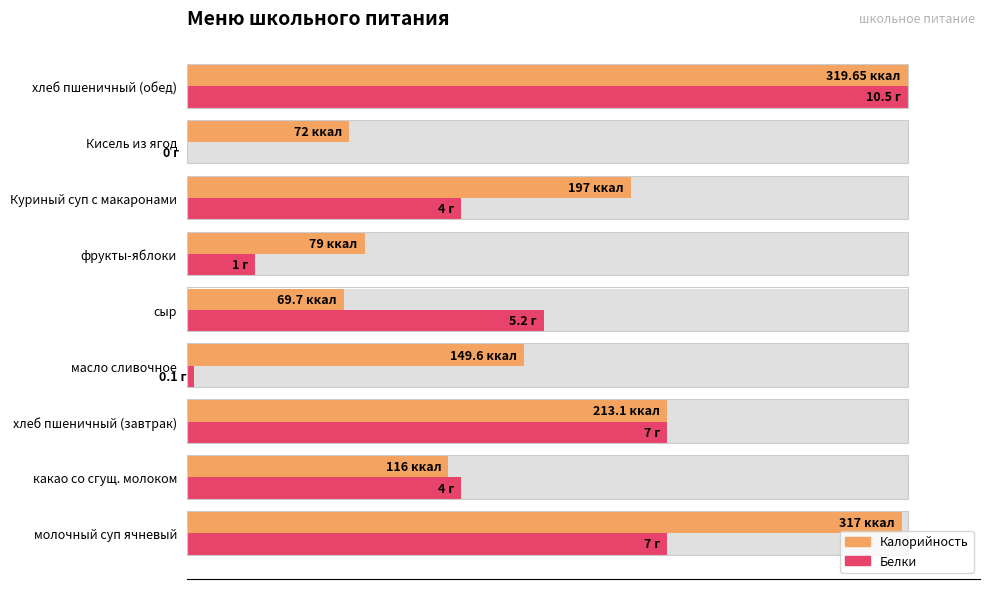

Which series changed the most between молочный суп ячневый and хлеб пшеничный (завтрак)?

Калорийность